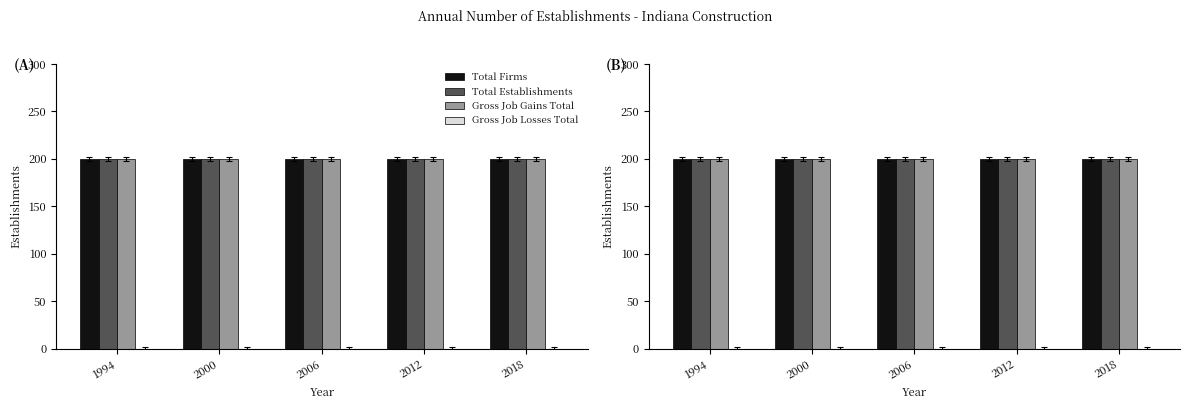

At how many categories does at least one series exceed 18?

5